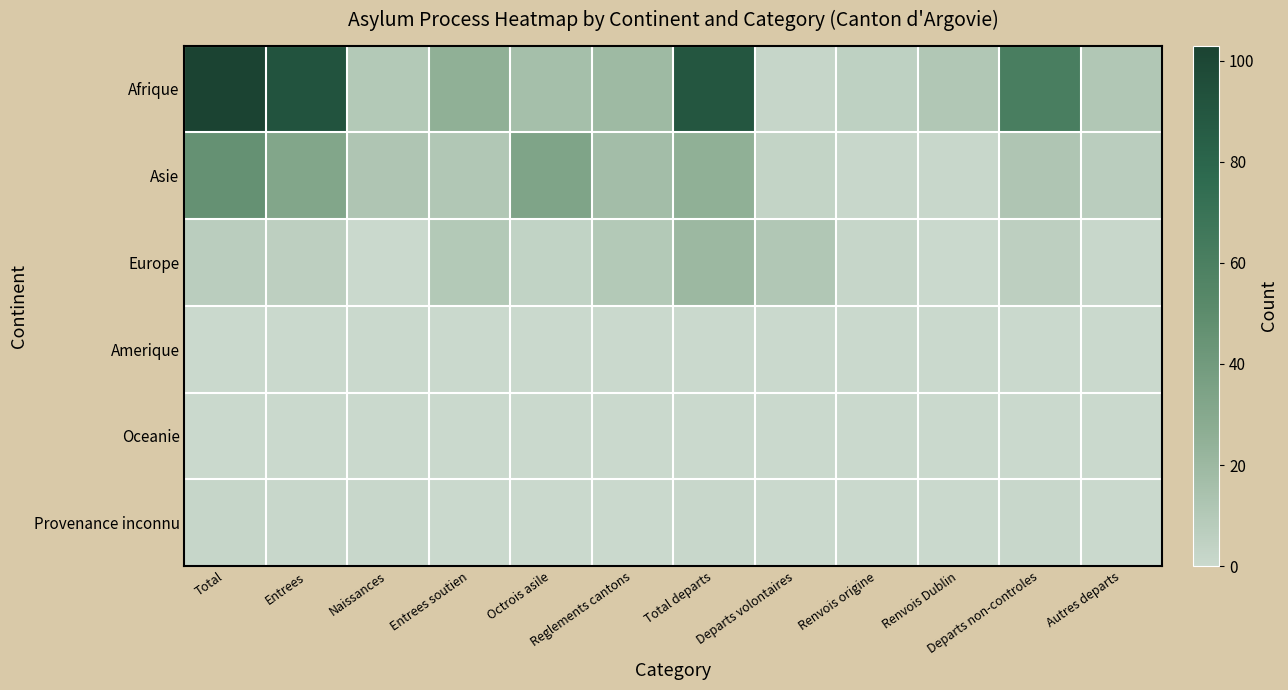

Reading right to left, transcribe all the data shown in this chart.

Afrique: Autres departs=11	Departs non-controles=61	Renvois Dublin=11	Renvois origine=5	Departs volontaires=2	Total departs=90	Reglements cantons=19	Octrois asile=16	Entrees soutien=25	Naissances=10	Entrees=92	Total=103
Asie: Autres departs=7	Departs non-controles=12	Renvois Dublin=1	Renvois origine=1	Departs volontaires=3	Total departs=25	Reglements cantons=17	Octrois asile=33	Entrees soutien=11	Naissances=12	Entrees=32	Total=46
Europe: Autres departs=1	Departs non-controles=6	Renvois Dublin=0	Renvois origine=2	Departs volontaires=11	Total departs=20	Reglements cantons=10	Octrois asile=4	Entrees soutien=10	Naissances=0	Entrees=6	Total=7
Amerique: Autres departs=0	Departs non-controles=0	Renvois Dublin=0	Renvois origine=0	Departs volontaires=0	Total departs=0	Reglements cantons=0	Octrois asile=0	Entrees soutien=0	Naissances=0	Entrees=0	Total=0
Oceanie: Autres departs=0	Departs non-controles=0	Renvois Dublin=0	Renvois origine=0	Departs volontaires=0	Total departs=0	Reglements cantons=0	Octrois asile=0	Entrees soutien=0	Naissances=0	Entrees=0	Total=0
Provenance inconnu: Autres departs=0	Departs non-controles=1	Renvois Dublin=0	Renvois origine=0	Departs volontaires=0	Total departs=1	Reglements cantons=0	Octrois asile=0	Entrees soutien=0	Naissances=1	Entrees=1	Total=2